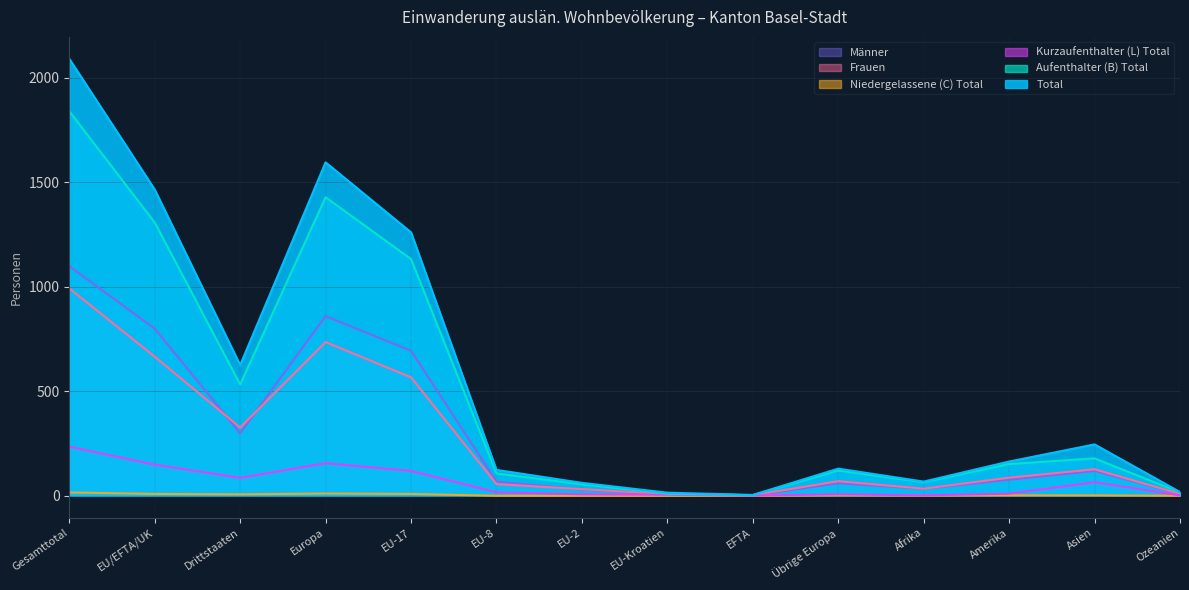

At which category does Aufenthalter (B) Total reach its first local valley?

Drittstaaten